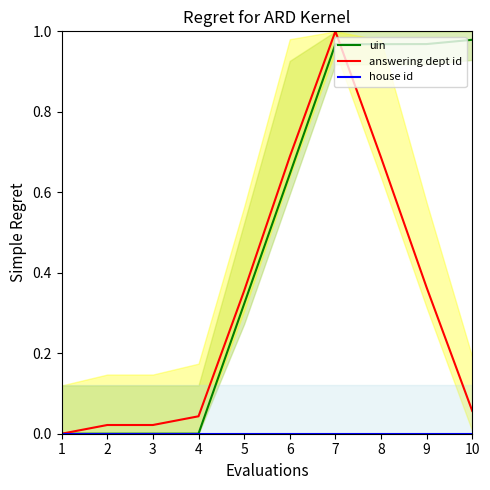

The value of answering dept id at 10 is 0.1. True or false?

True